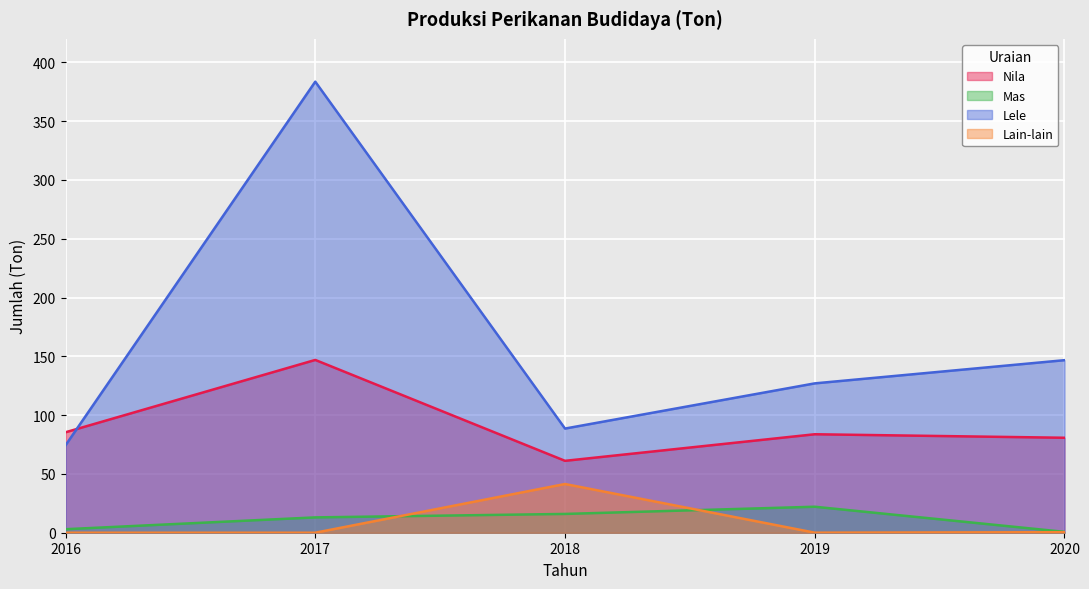

At which category is the sum across all series the highest?

2017